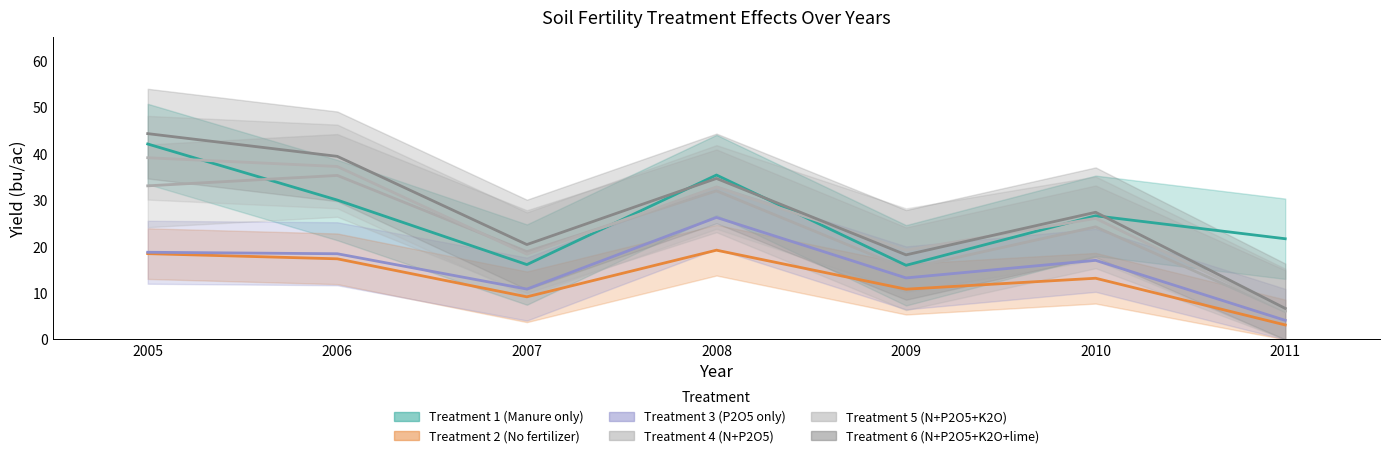

What is the value of the Treatment 6 (N+P2O5+K2O+lime) point at the 3rd from the left?

20.4